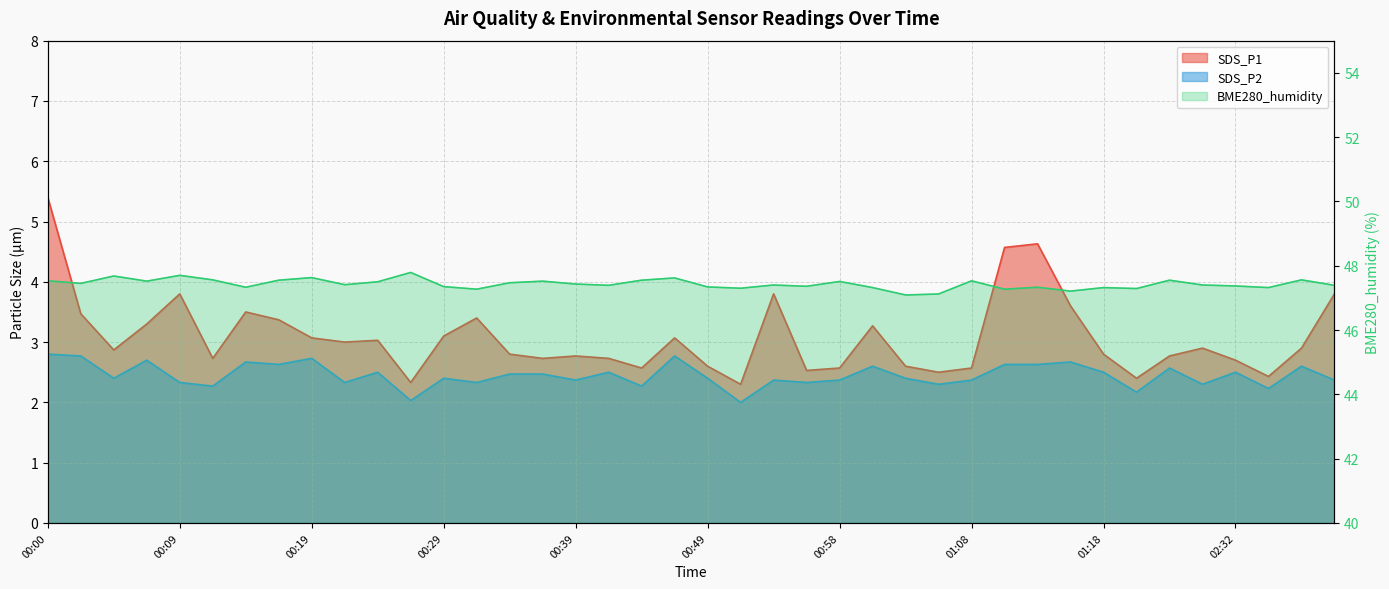

Reading right to left, what are all the values shown in this chart?

SDS_P1: 04:28=3.8	02:37=2.9	02:35=2.4	02:32=2.7	02:30=2.9	02:27=2.8	02:25=2.4	01:18=2.8	01:16=3.6	01:13=4.6	01:11=4.6	01:08=2.6	01:06=2.5	01:03=2.6	01:01=3.3	00:58=2.6	00:56=2.5	00:54=3.8	00:51=2.3	00:49=2.6	00:46=3.1	00:44=2.6	00:41=2.7	00:39=2.8	00:36=2.7	00:34=2.8	00:31=3.4	00:29=3.1	00:27=2.3	00:24=3.0	00:22=3.0	00:19=3.1	00:17=3.4	00:14=3.5	00:12=2.7	00:09=3.8	00:07=3.3	00:05=2.9	00:02=3.5	00:00=5.4
SDS_P2: 04:28=2.4	02:37=2.6	02:35=2.2	02:32=2.5	02:30=2.3	02:27=2.6	02:25=2.2	01:18=2.5	01:16=2.7	01:13=2.6	01:11=2.6	01:08=2.4	01:06=2.3	01:03=2.4	01:01=2.6	00:58=2.4	00:56=2.3	00:54=2.4	00:51=2.0	00:49=2.4	00:46=2.8	00:44=2.3	00:41=2.5	00:39=2.4	00:36=2.5	00:34=2.5	00:31=2.3	00:29=2.4	00:27=2.0	00:24=2.5	00:22=2.3	00:19=2.7	00:17=2.6	00:14=2.7	00:12=2.3	00:09=2.3	00:07=2.7	00:05=2.4	00:02=2.8	00:00=2.8
BME280_humidity: 04:28=47.4	02:37=47.6	02:35=47.3	02:32=47.4	02:30=47.4	02:27=47.5	02:25=47.3	01:18=47.3	01:16=47.2	01:13=47.3	01:11=47.3	01:08=47.5	01:06=47.1	01:03=47.1	01:01=47.3	00:58=47.5	00:56=47.4	00:54=47.4	00:51=47.3	00:49=47.3	00:46=47.6	00:44=47.5	00:41=47.4	00:39=47.4	00:36=47.5	00:34=47.5	00:31=47.3	00:29=47.4	00:27=47.8	00:24=47.5	00:22=47.4	00:19=47.6	00:17=47.5	00:14=47.3	00:12=47.6	00:09=47.7	00:07=47.5	00:05=47.7	00:02=47.5	00:00=47.5